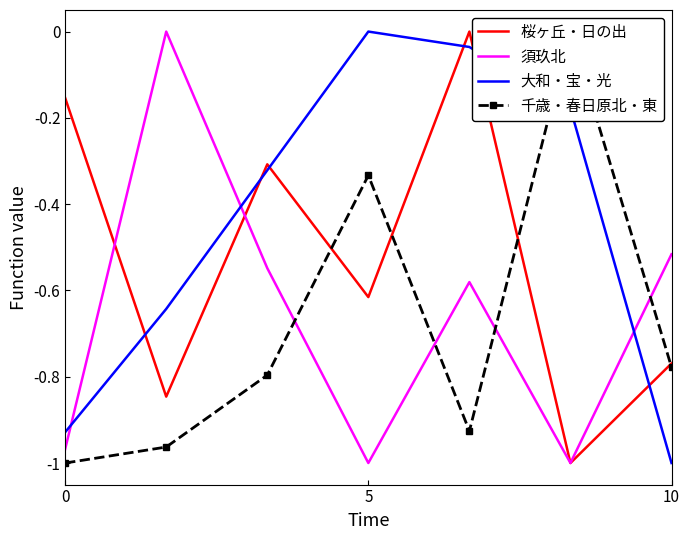

Reading right to left, list all the values displayed in this chart.

桜ヶ丘・日の出: -0.8	-1.0	0.0	-0.6	-0.3	-0.8	-0.2
須玖北: -0.5	-1.0	-0.6	-1.0	-0.5	0.0	-1.0
大和・宝・光: -1.0	-0.2	-0.0	0.0	-0.3	-0.6	-0.9
千歳・春日原北・東: -0.8	0.0	-0.9	-0.3	-0.8	-1.0	-1.0